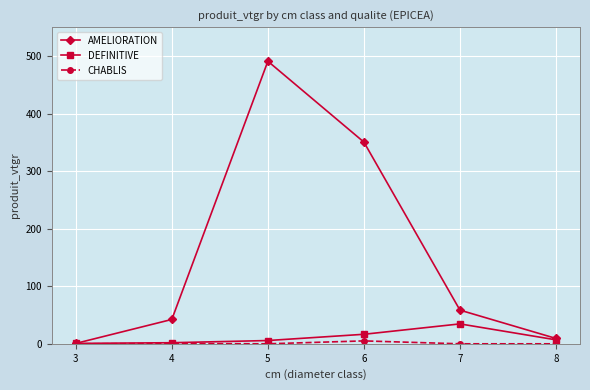

Is it true that DEFINITIVE equals 1.9 at 4?

True